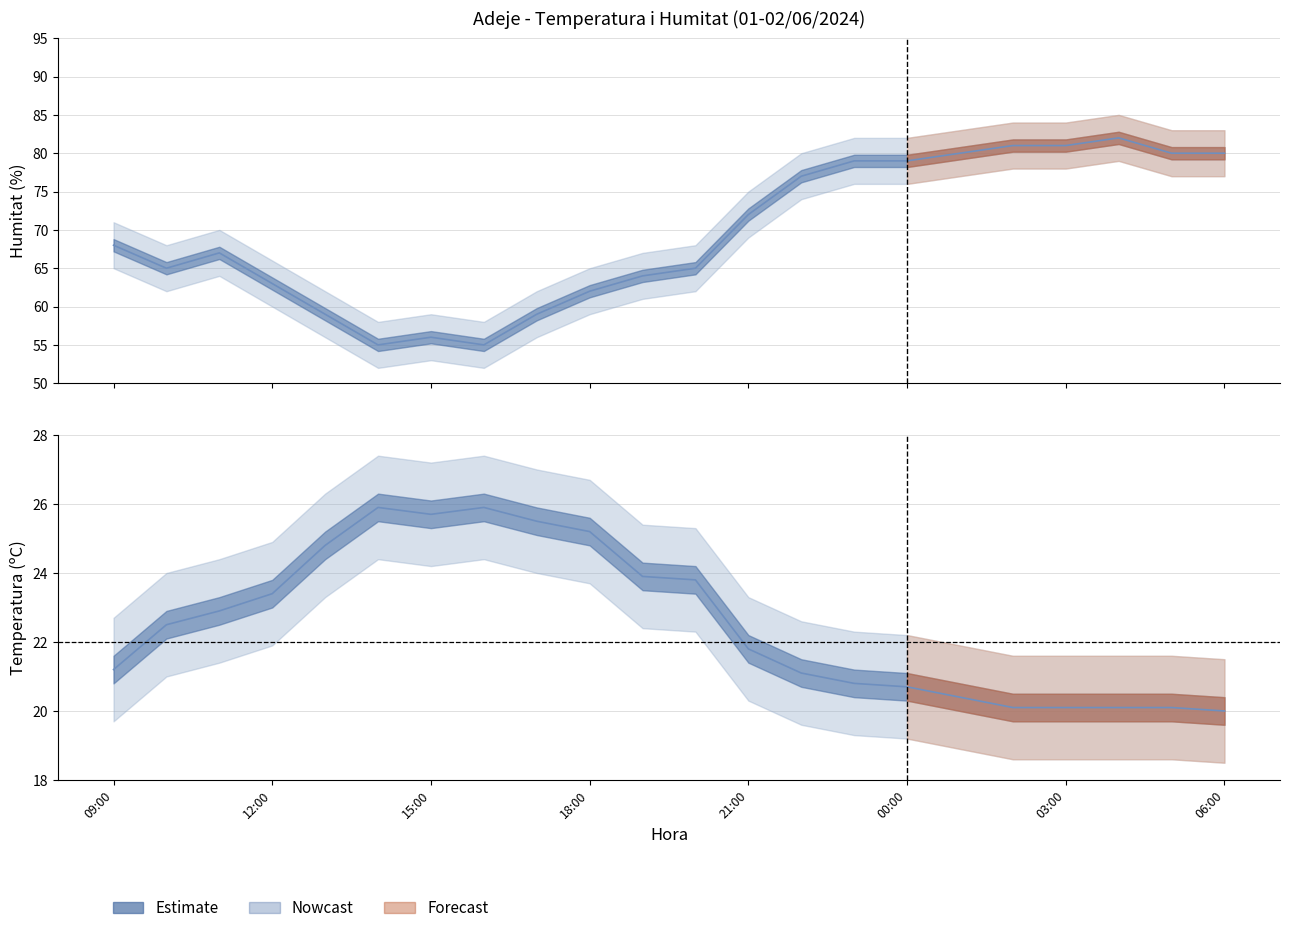

What is the label of the 21st point from the right?

10:00